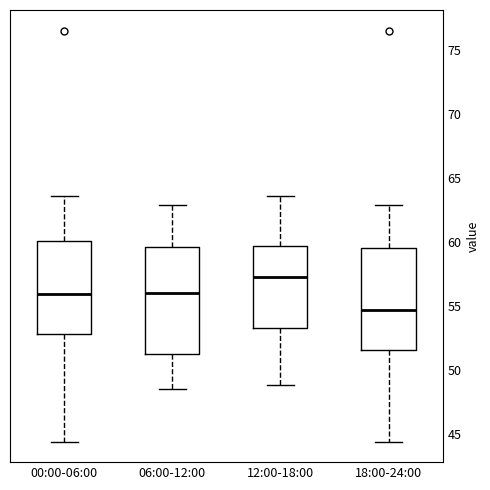

Which box's median line is the lowest?

18:00-24:00